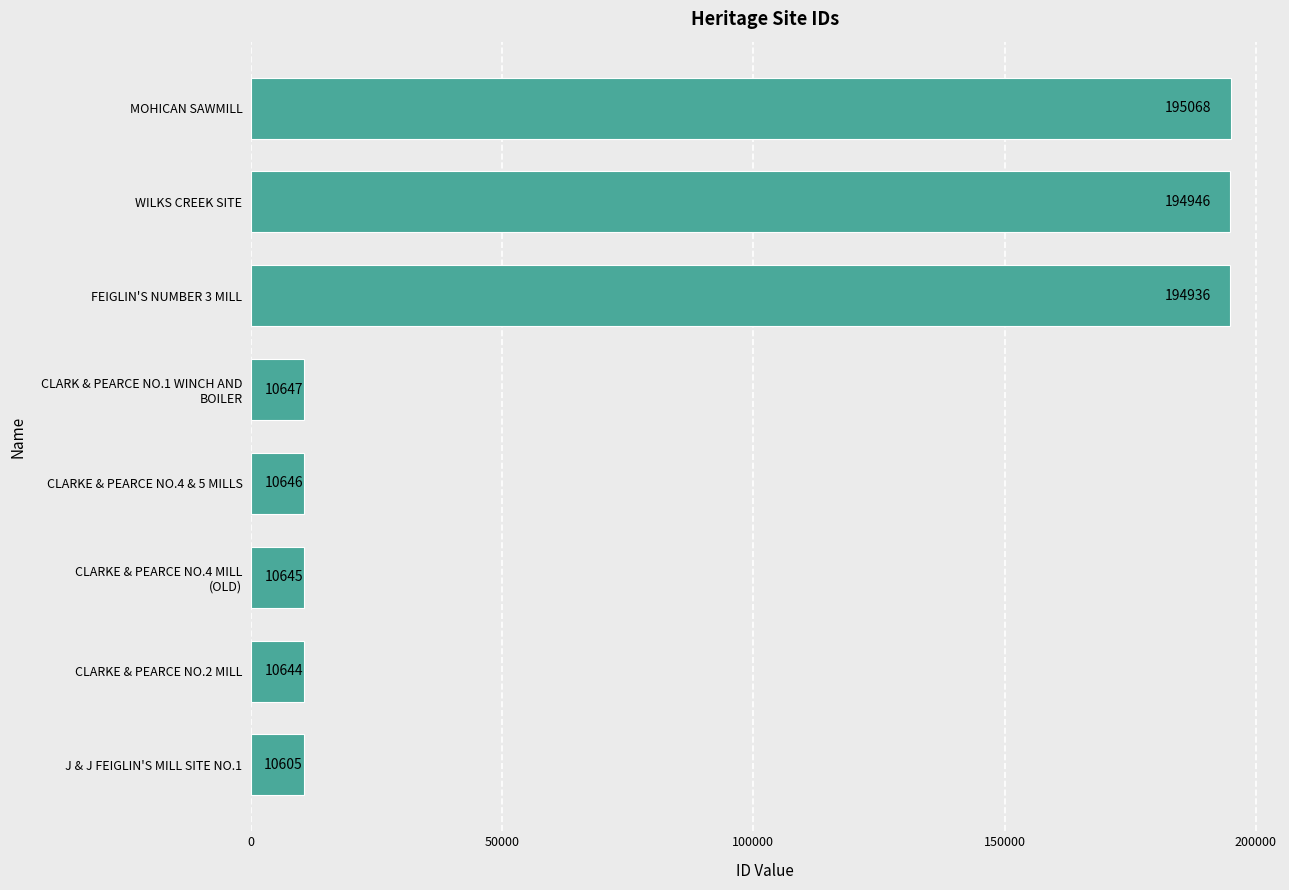

Reading bottom to top, extract all data points from this chart.

10605	10644	10645	10646	10647	194936	194946	195068